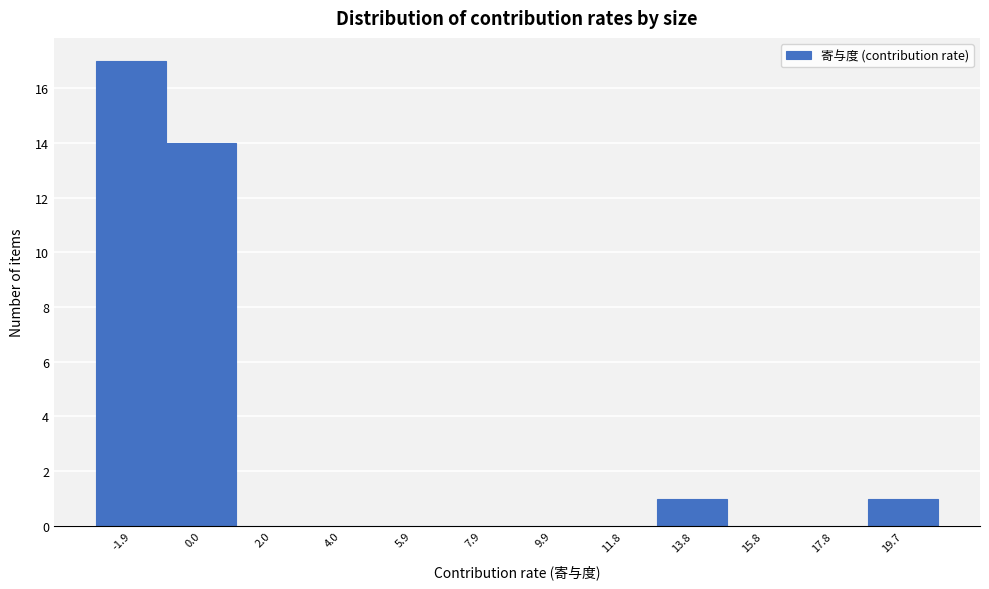

Reading left to right, transcribe all the data shown in this chart.

-1.9=17	0.0=14	2.0=0	4.0=0	5.9=0	7.9=0	9.9=0	11.8=0	13.8=1	15.8=0	17.8=0	19.7=1